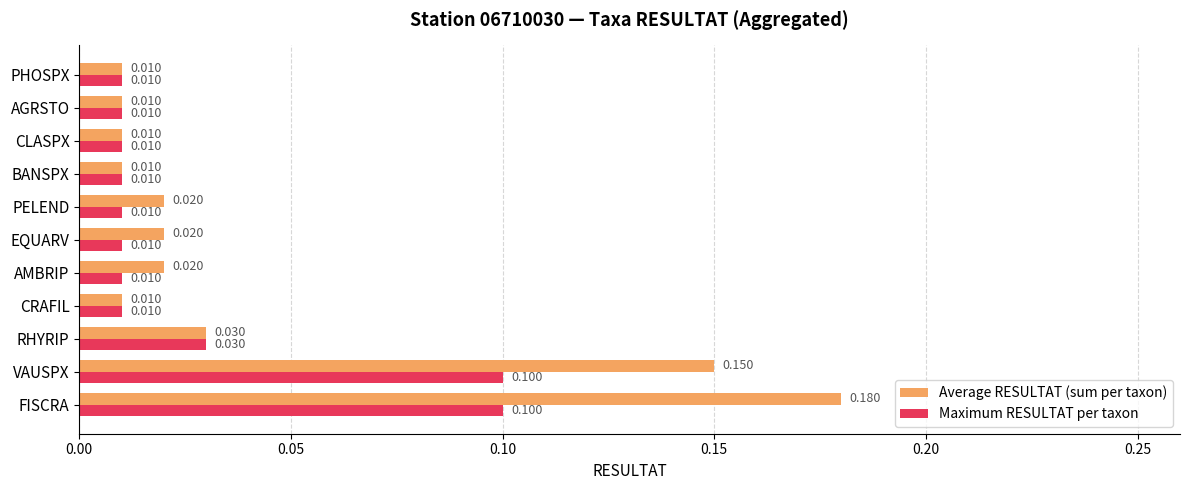

What are all the series names shown in the legend?

Average RESULTAT (sum per taxon), Maximum RESULTAT per taxon